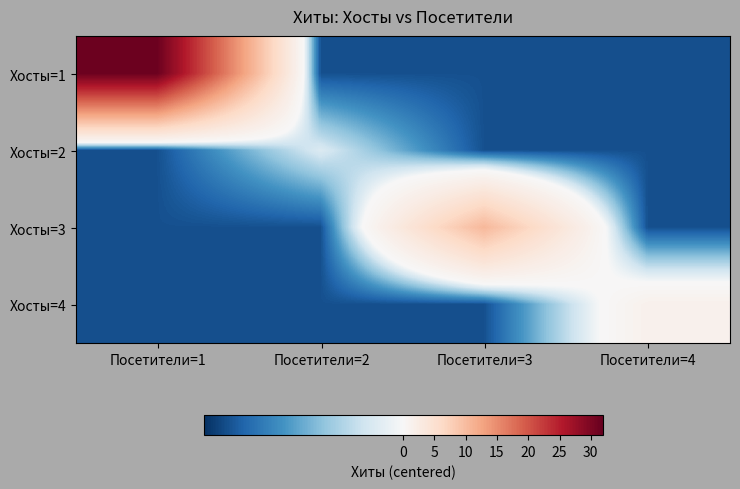

Which has a higher value, Посетители=2 or Посетители=3?

Посетители=2